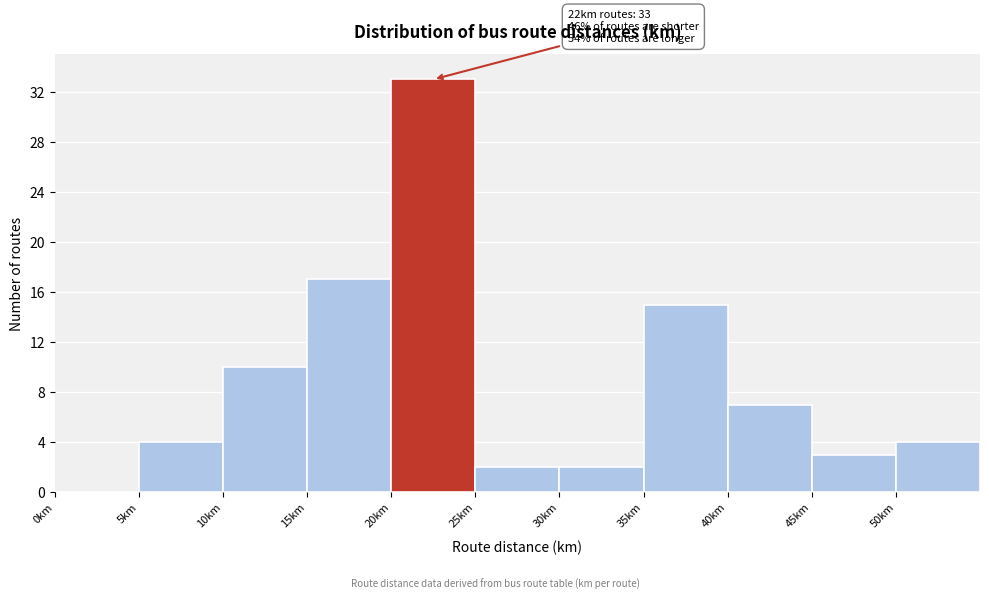

Over which range of the x-axis is the bar tallest?

20 to 25